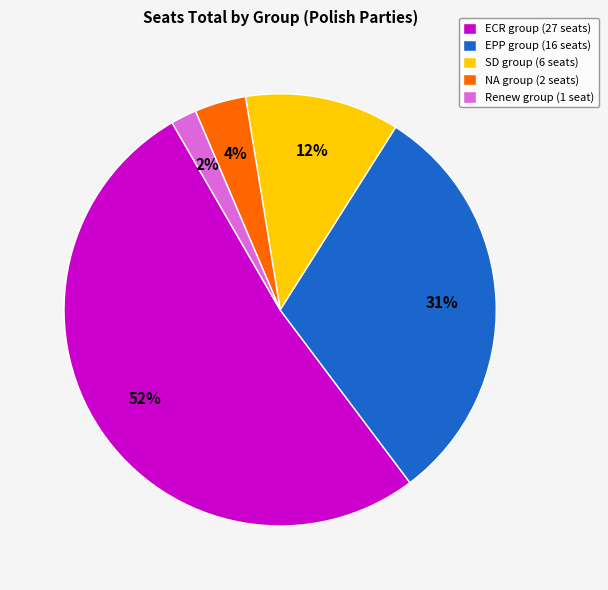

To the nearest percent, what percentage of the pie is NA group (2 seats)?

4%